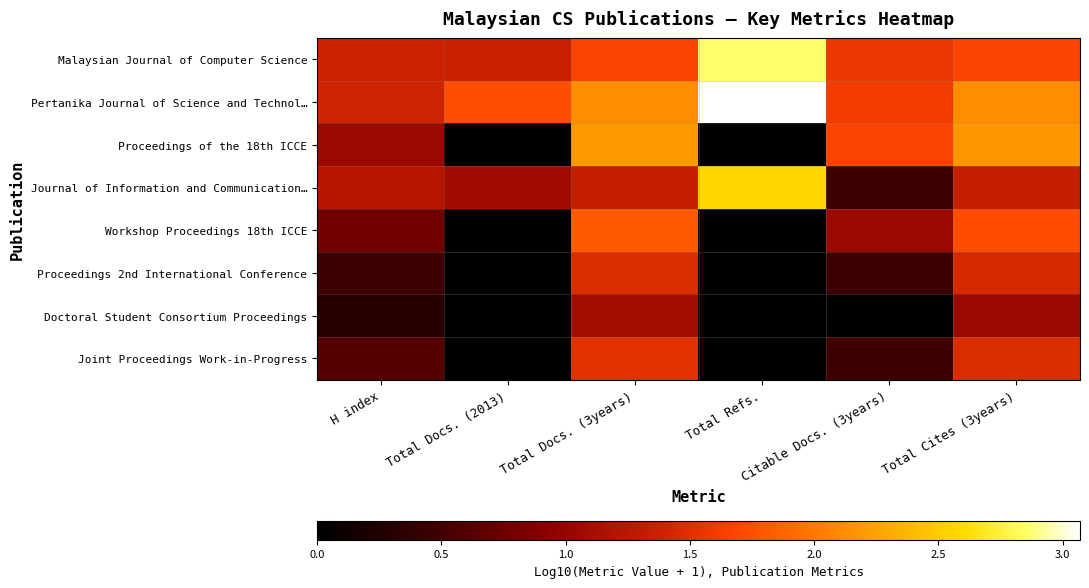

Rank the series by their maximum value, from lowest to highest.

Doctoral Student Consortium Proceedings, Proceedings 2nd International Conference, Joint Proceedings Work-in-Progress, Workshop Proceedings 18th ICCE, Proceedings of the 18th ICCE, Journal of Information and Communication…, Malaysian Journal of Computer Science, Pertanika Journal of Science and Technol…